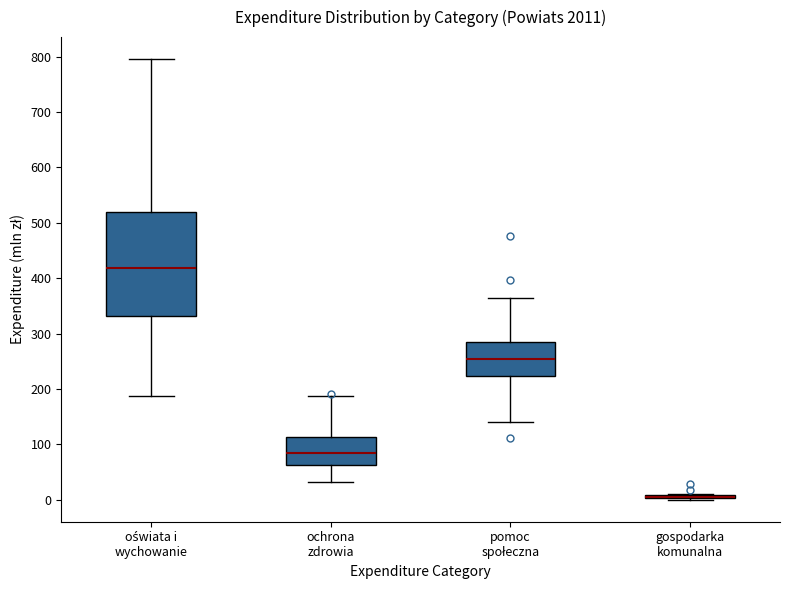

Comparing the boxes themselves (not the whiskers), which one is the tallest?

oświata i wychowanie